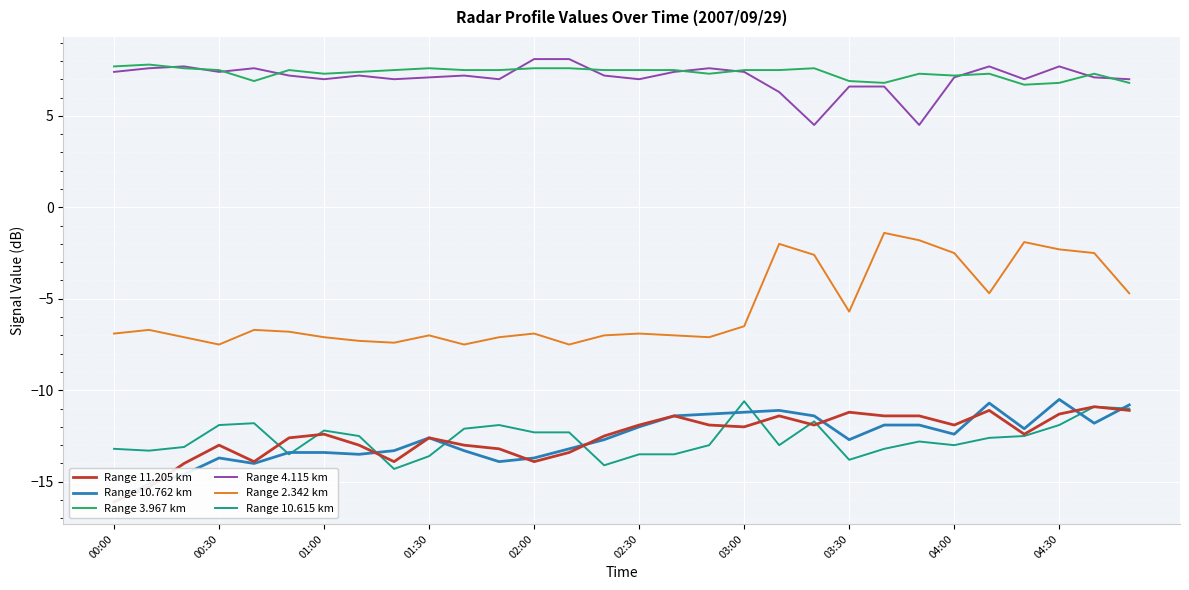

Reading left to right, what are all the values shown in this chart?

Range 11.205 km: -16.1	-15.3	-14.0	-13.0	-13.9	-12.6	-12.4	-13.0	-13.9	-12.6	-13.0	-13.2	-13.9	-13.4	-12.5	-11.9	-11.4	-11.9	-12.0	-11.4	-11.9	-11.2	-11.4	-11.4	-11.9	-11.1	-12.4	-11.3	-10.9	-11.1
Range 10.762 km: -16.1	-15.1	-14.6	-13.7	-14.0	-13.4	-13.4	-13.5	-13.3	-12.6	-13.3	-13.9	-13.7	-13.2	-12.7	-12.0	-11.4	-11.3	-11.2	-11.1	-11.4	-12.7	-11.9	-11.9	-12.4	-10.7	-12.1	-10.5	-11.8	-10.8
Range 3.967 km: 7.7	7.8	7.6	7.5	6.9	7.5	7.3	7.4	7.5	7.6	7.5	7.5	7.6	7.6	7.5	7.5	7.5	7.3	7.5	7.5	7.6	6.9	6.8	7.3	7.2	7.3	6.7	6.8	7.3	6.8
Range 4.115 km: 7.4	7.6	7.7	7.4	7.6	7.2	7.0	7.2	7.0	7.1	7.2	7.0	8.1	8.1	7.2	7.0	7.4	7.6	7.4	6.3	4.5	6.6	6.6	4.5	7.1	7.7	7.0	7.7	7.1	7.0
Range 2.342 km: -6.9	-6.7	-7.1	-7.5	-6.7	-6.8	-7.1	-7.3	-7.4	-7.0	-7.5	-7.1	-6.9	-7.5	-7.0	-6.9	-7.0	-7.1	-6.5	-2.0	-2.6	-5.7	-1.4	-1.8	-2.5	-4.7	-1.9	-2.3	-2.5	-4.7
Range 10.615 km: -13.2	-13.3	-13.1	-11.9	-11.8	-13.5	-12.2	-12.5	-14.3	-13.6	-12.1	-11.9	-12.3	-12.3	-14.1	-13.5	-13.5	-13.0	-10.6	-13.0	-11.7	-13.8	-13.2	-12.8	-13.0	-12.6	-12.5	-11.9	-10.9	-11.0